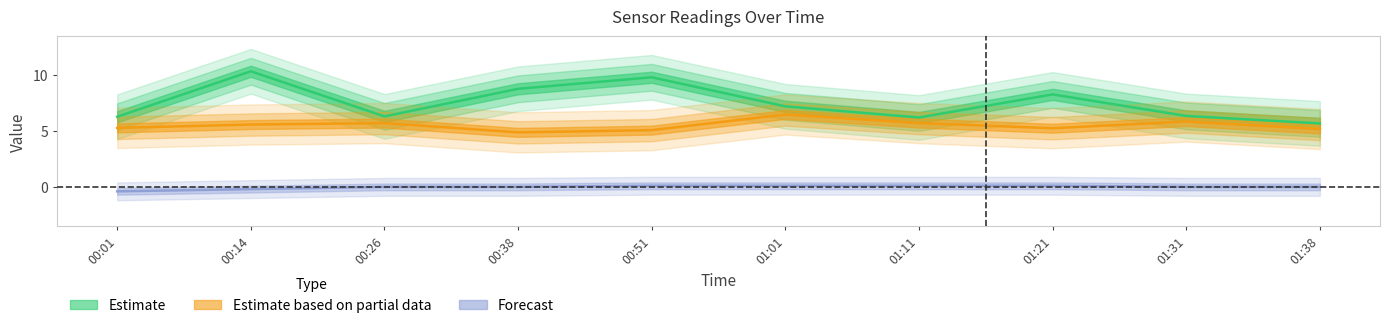

True or false: SDS_P1 and Temp intersect in this chart.

False